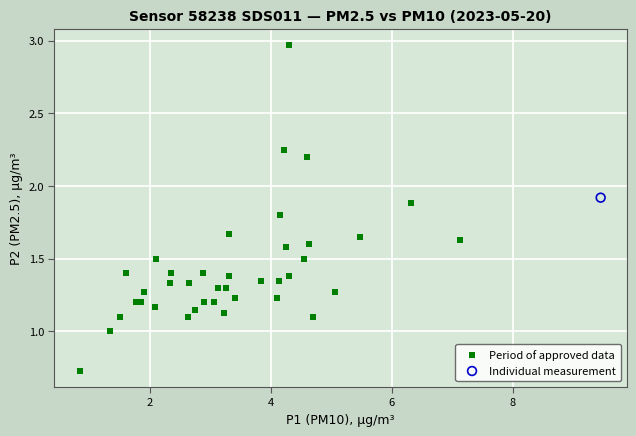

What are all the series names shown in the legend?

Period of approved data, Individual measurement